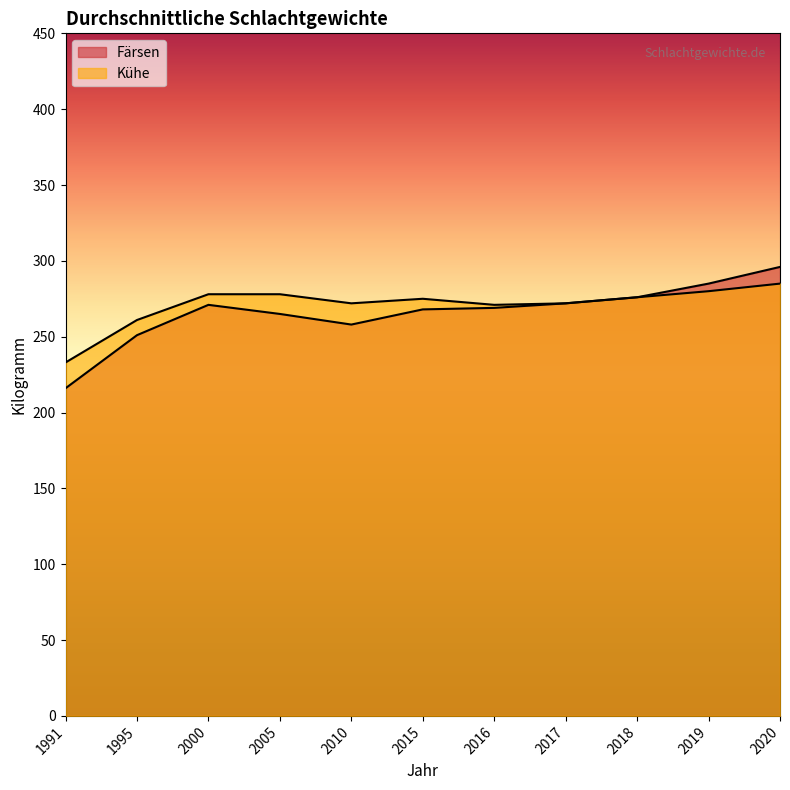

Which has a higher value, 2019 or 2005?

2019